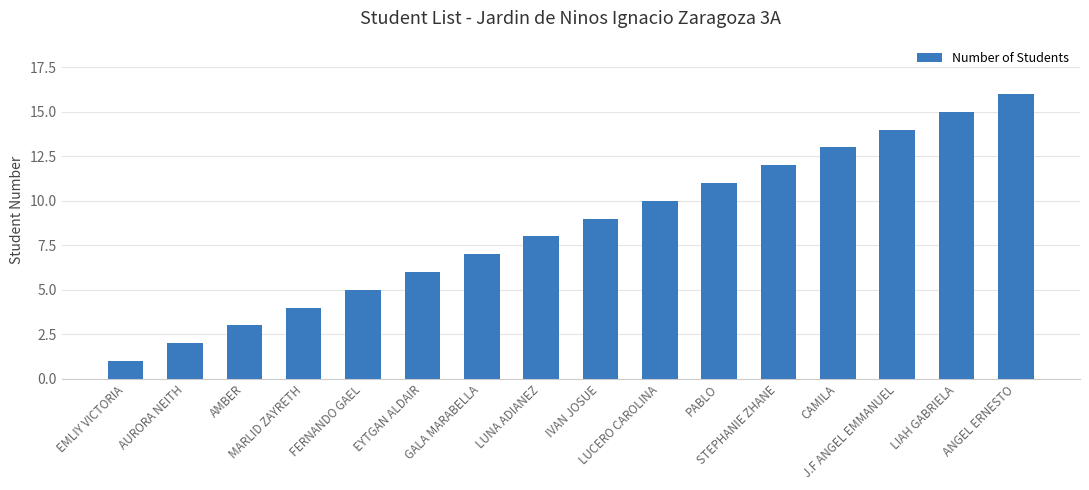

Which label corresponds to the smallest value in the chart?

EMLIY VICTORIA